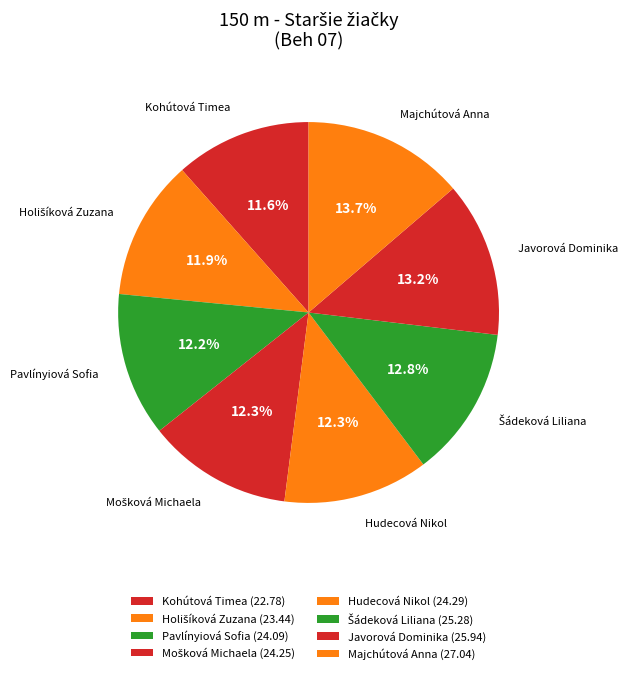

Approximately how many times larger is the value at Majchútová Anna compared to Kohútová Timea?

1.2